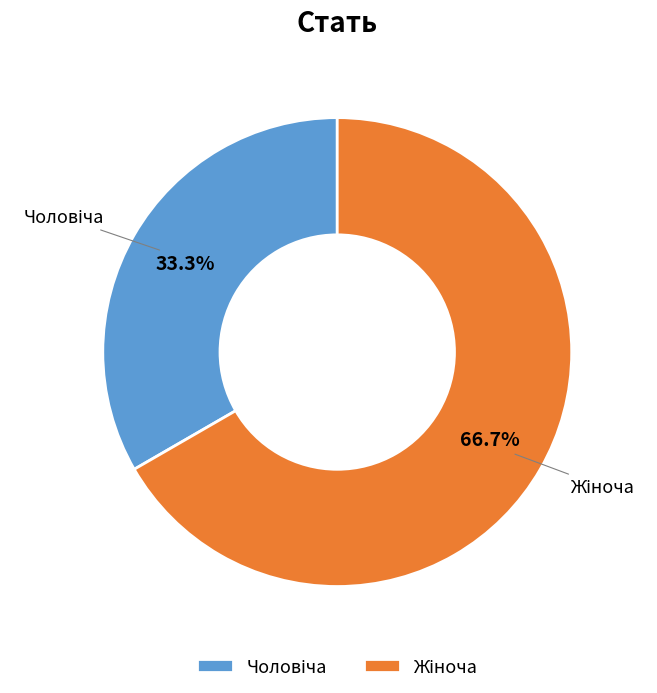

Is there any slice that represents more than half of the pie?

Yes